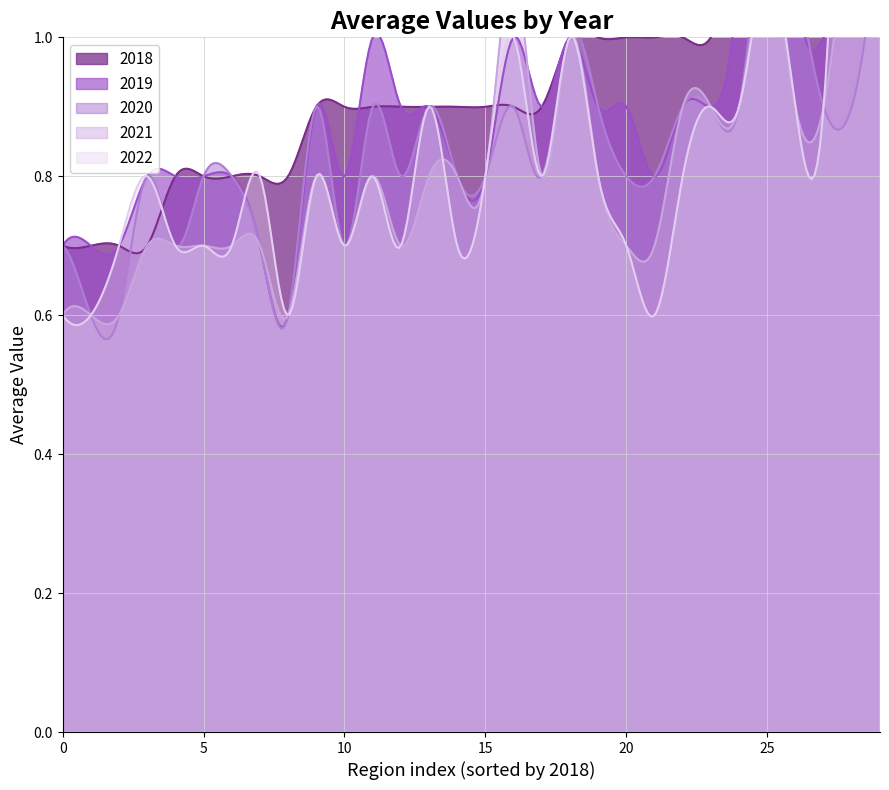

Does the chart have visible grid lines?

Yes